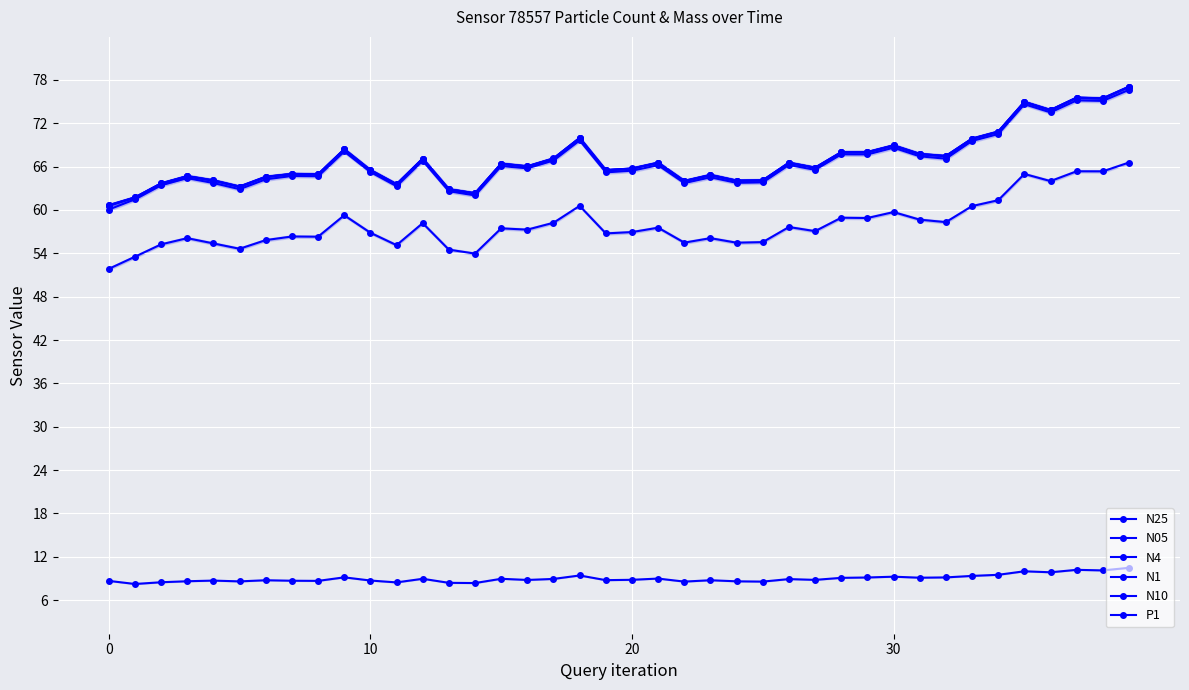

What is the highest value of the N05 series?

66.6